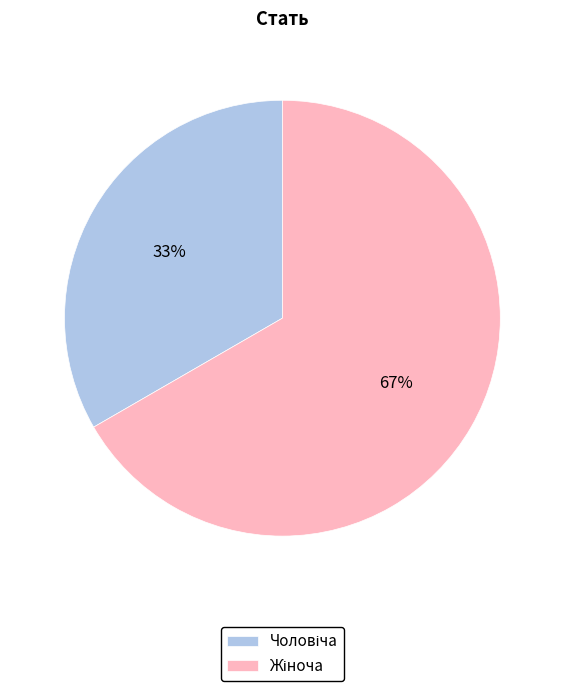

To the nearest percent, what is the average slice percentage?

50%